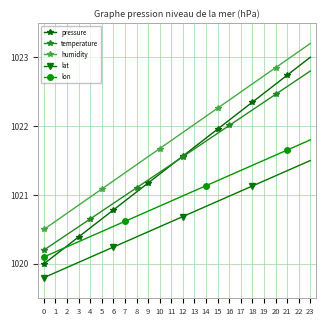

What is the difference between the second highest and second lowest values in the pressure series?

2.7